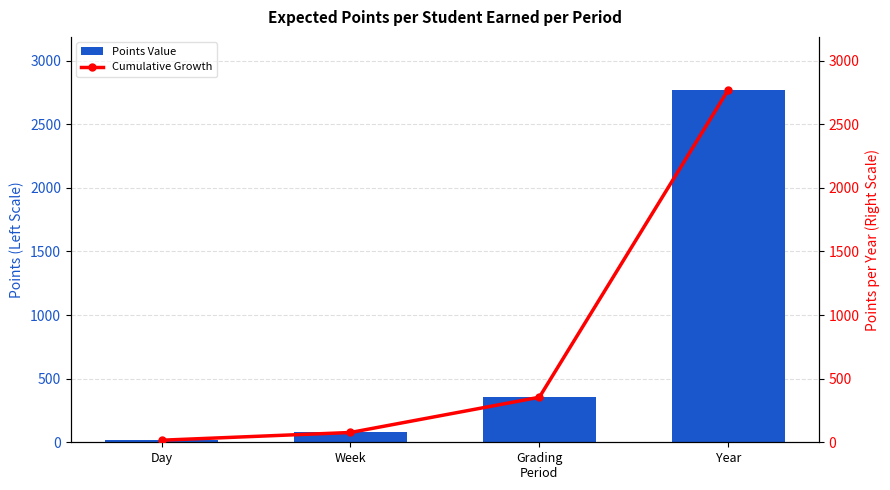

Reading left to right, transcribe all the data shown in this chart.

Points Value: Day=16.2	Week=77.0	Grading
Period=354.0	Year=2770.2
Cumulative Growth: Day=16.2	Week=77.0	Grading
Period=354.0	Year=2770.2